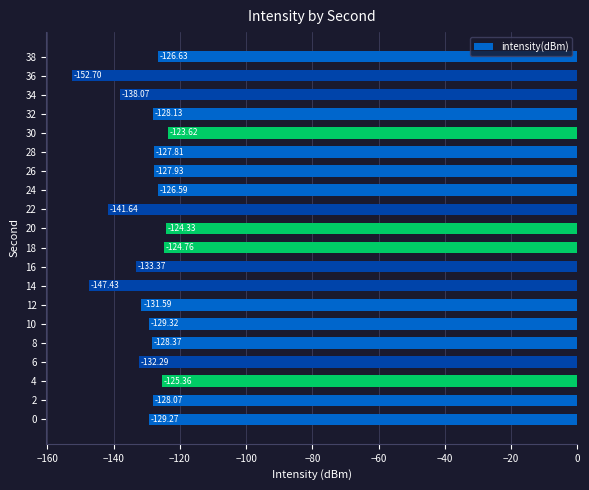

Rank the categories by value from lowest to highest.

36, 14, 22, 34, 16, 6, 12, 10, 0, 8, 32, 2, 26, 28, 38, 24, 4, 18, 20, 30